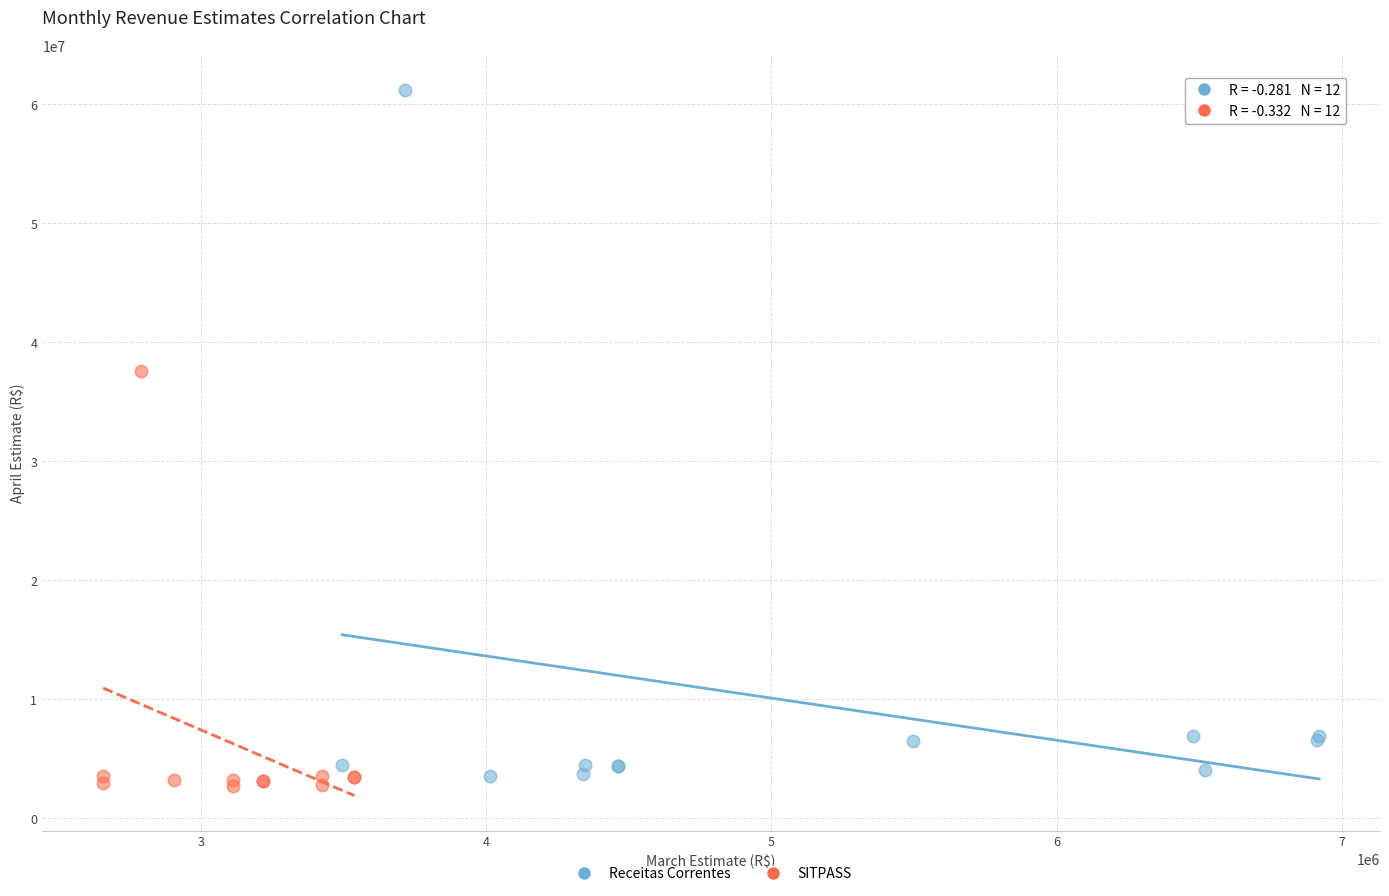

What are all the series names shown in the legend?

Receitas Correntes, SITPASS